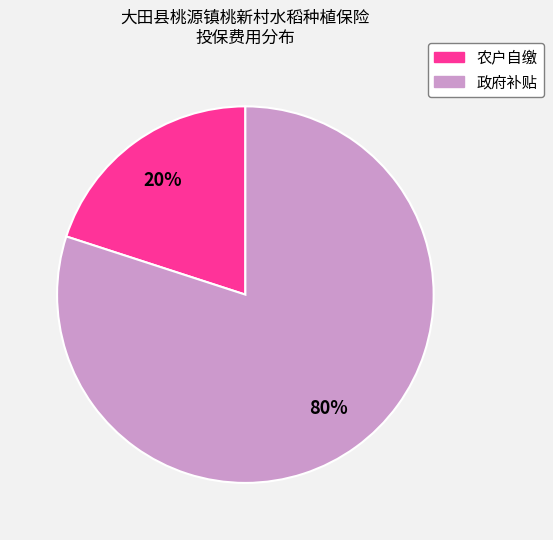

To the nearest percent, what is the difference between the largest and smallest slice percentages?

60%